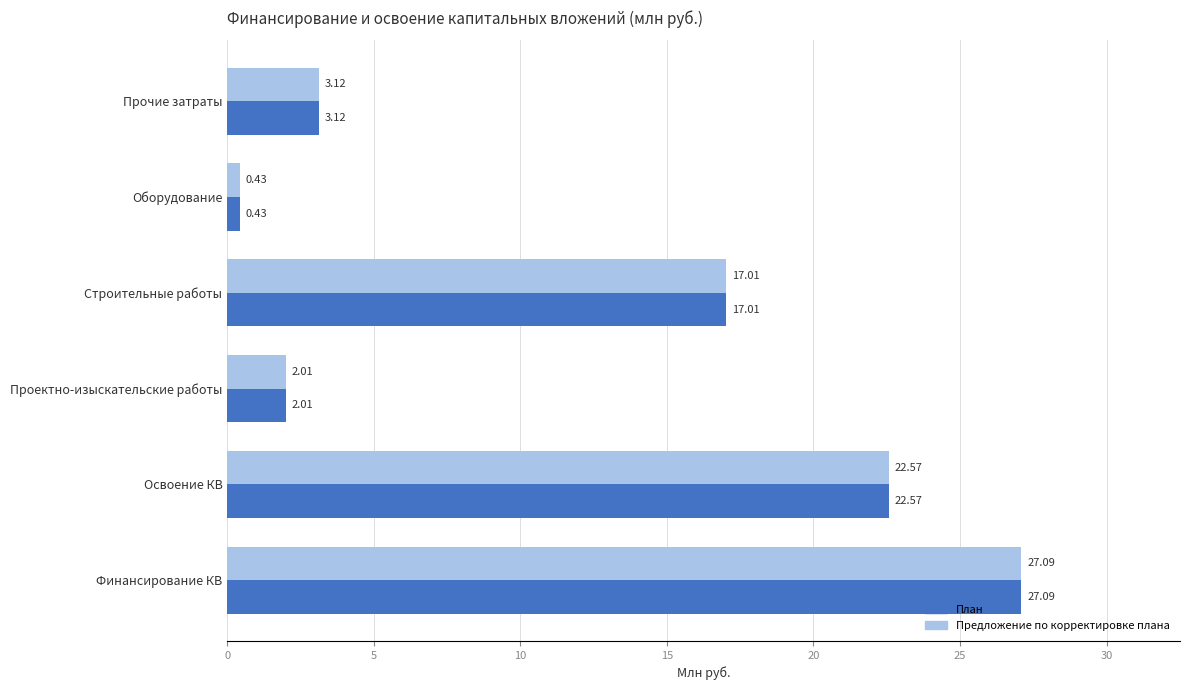

Where is Предложение по корректировке плана nearest to the value 13?

Строительные работы